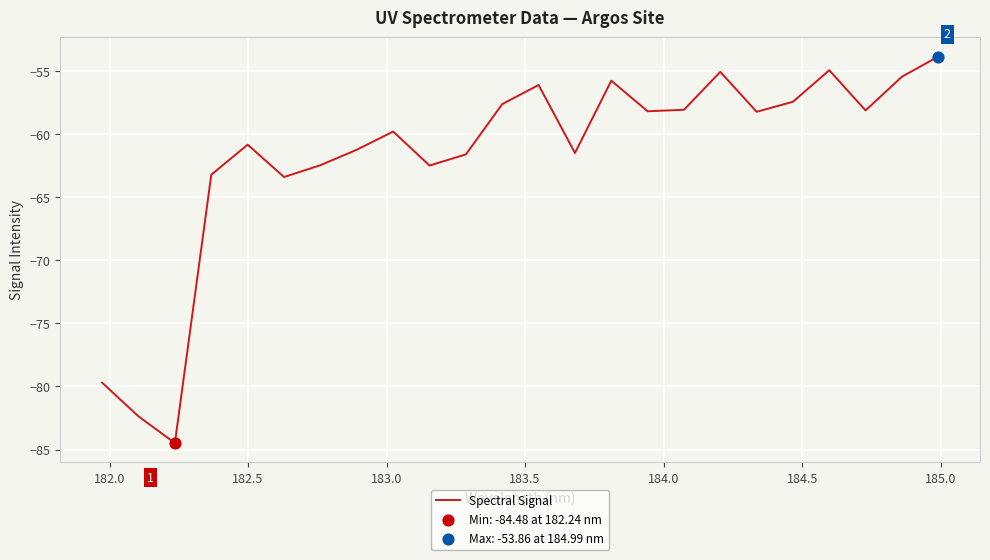

What is the minimum value shown in the chart?

-84.5